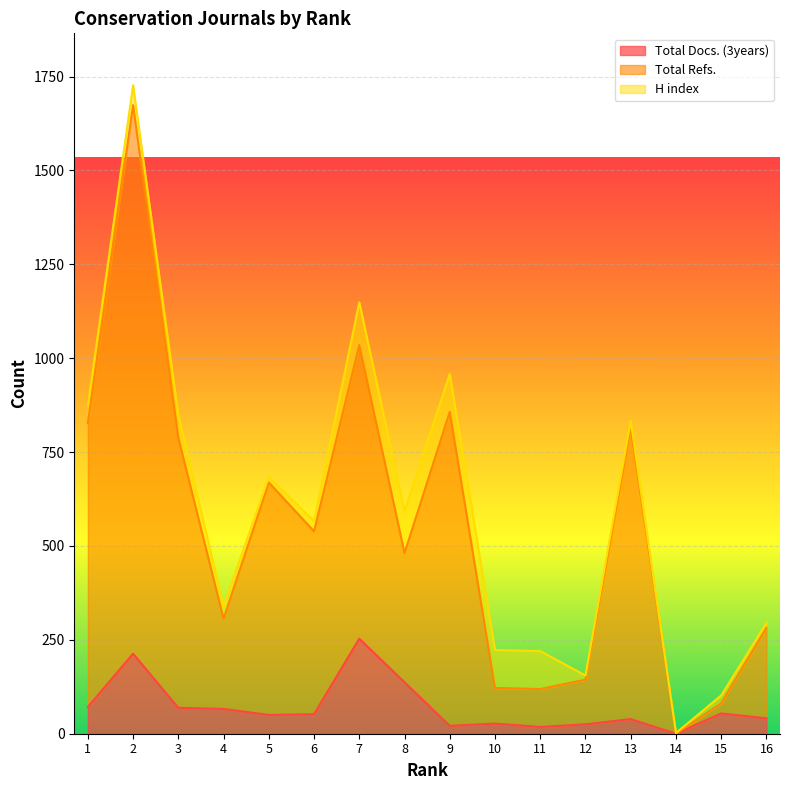

Does the chart display data point markers on the line(s)?

No